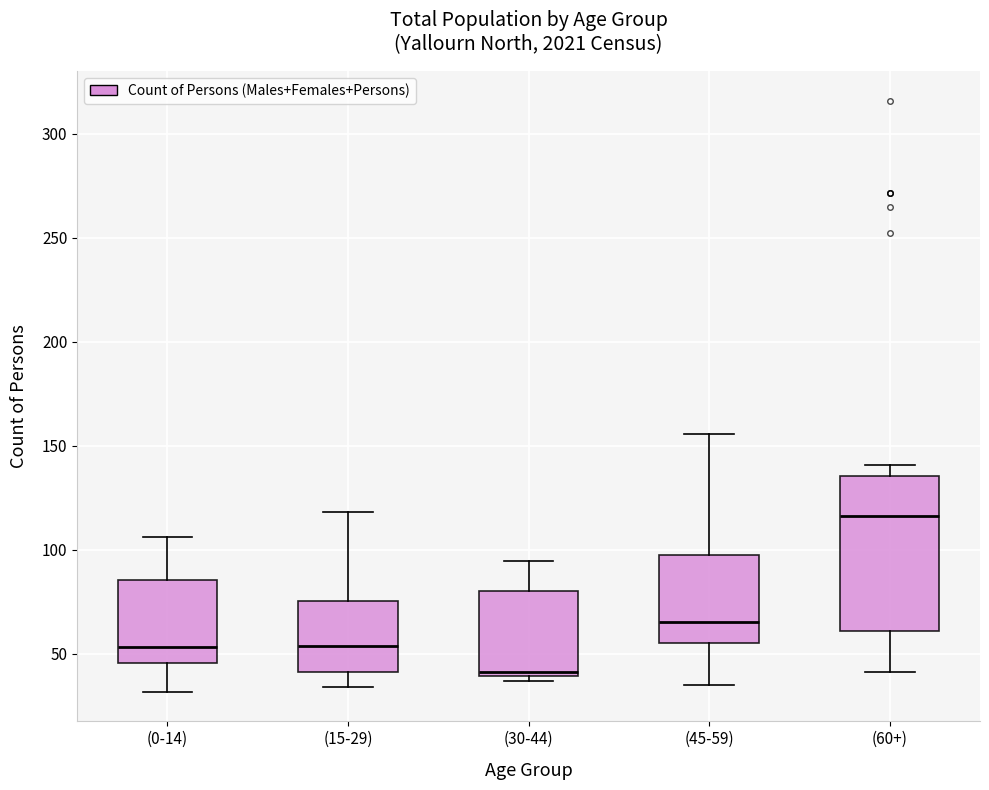

Comparing the boxes themselves (not the whiskers), which one is the tallest?

(60+)